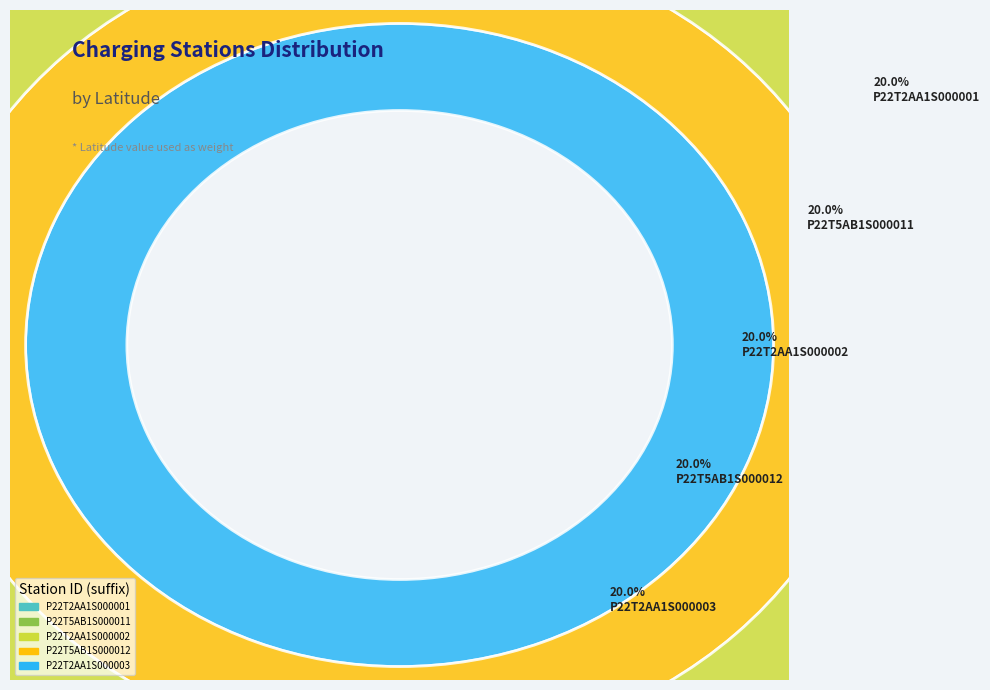

Do eCharging_15ZP22T5AB1S000012 and eCharging_15EP22T2AA1S000003 together represent more than half of the pie?

No